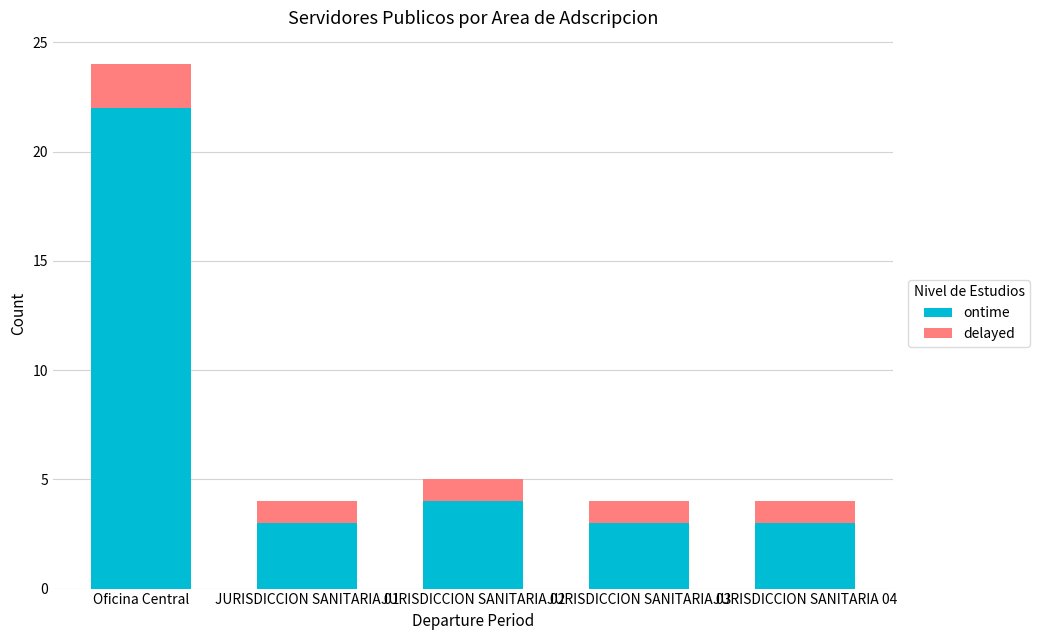

The value of ontime at JURISDICCION SANITARIA 02 is 5. True or false?

False